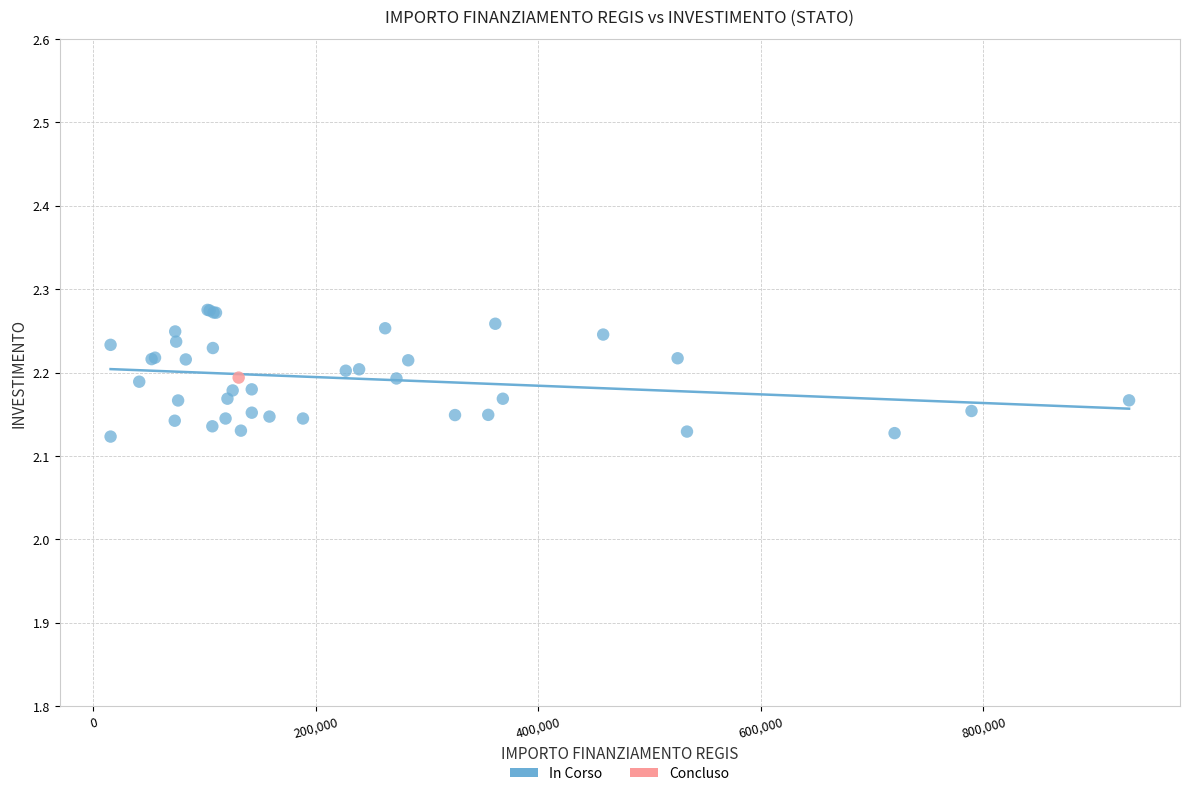

What are all the series names shown in the legend?

In Corso, Concluso